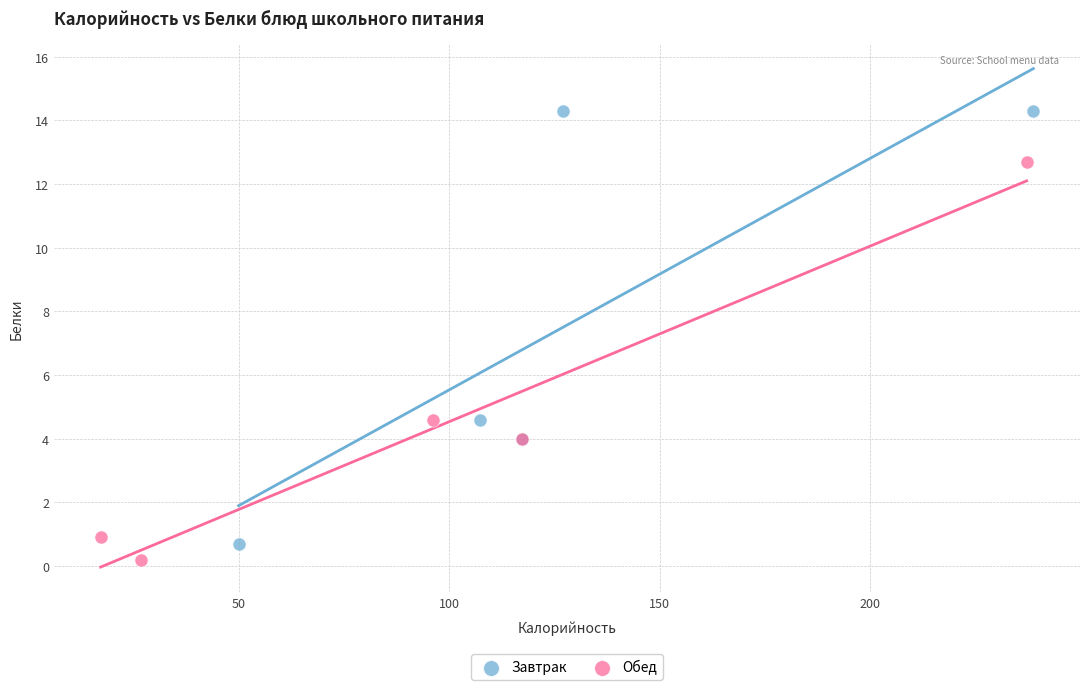

Which series reaches the maximum Y coordinate?

Завтрак